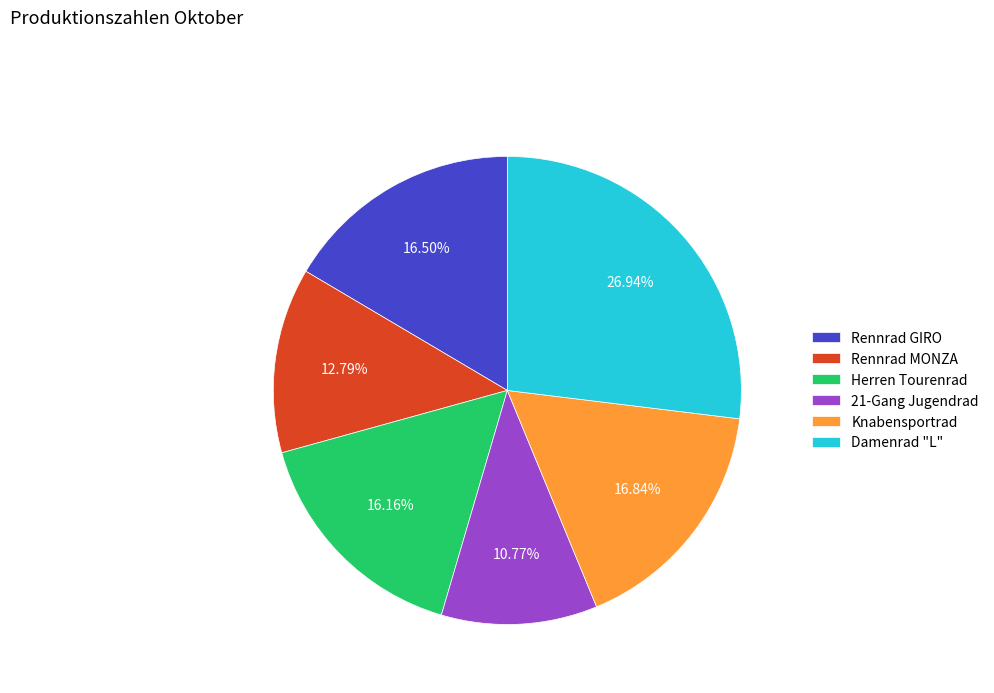

How many segments does this pie chart have?

6